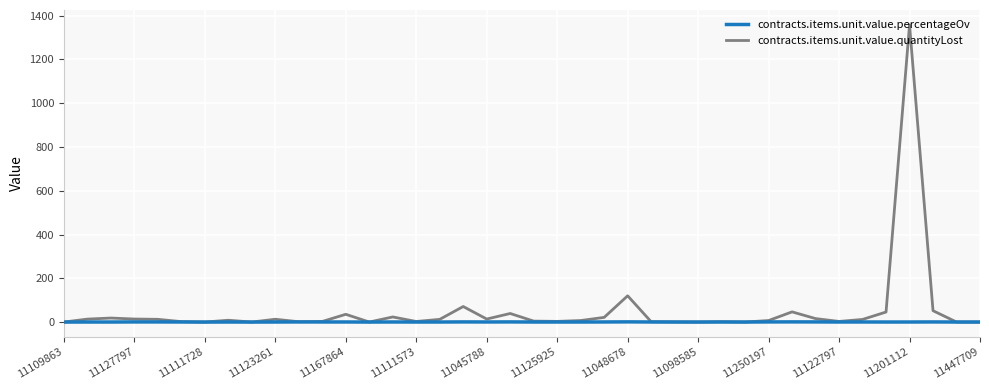

What is the maximum value for contracts.items.unit.value.quantityLost?

1358.1